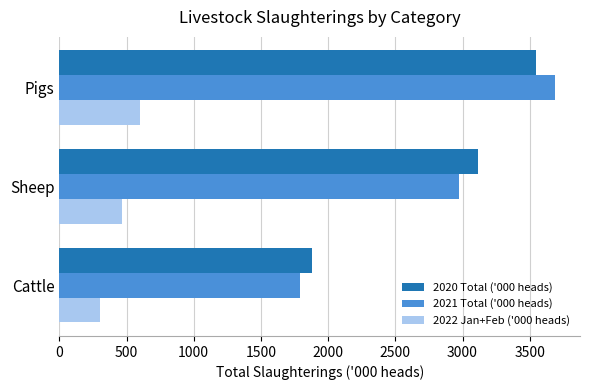

What are all the series names shown in the legend?

2020 Total ('000 heads), 2021 Total ('000 heads), 2022 Jan+Feb ('000 heads)